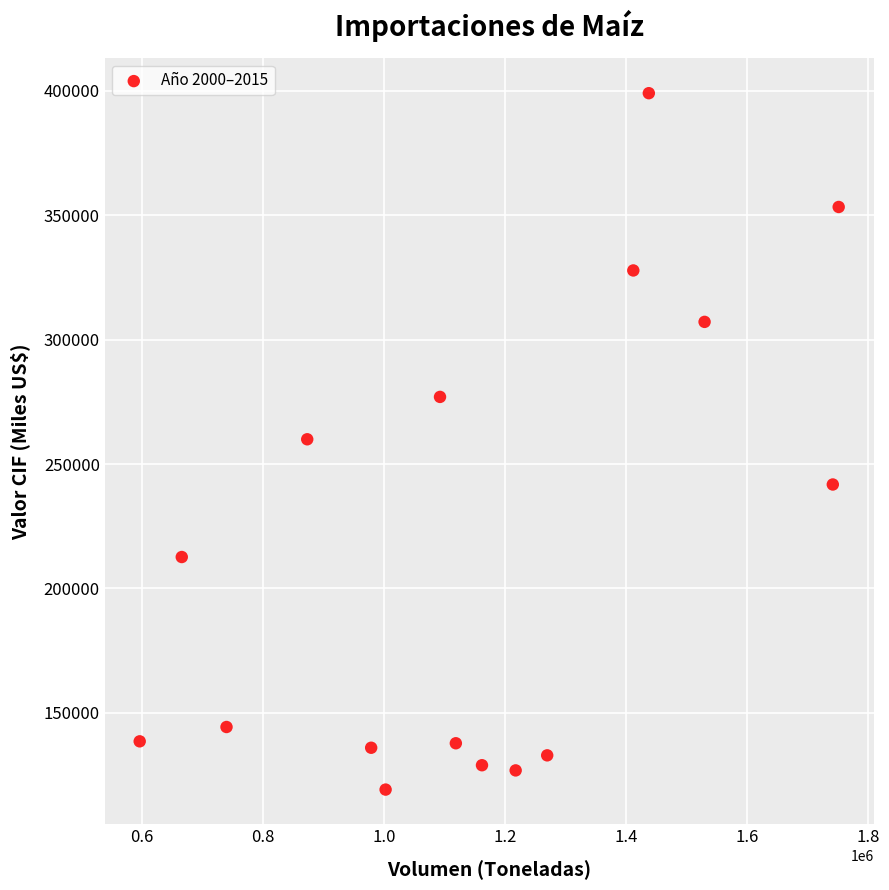

What is the range of Y values (max minus min)?

279796.3